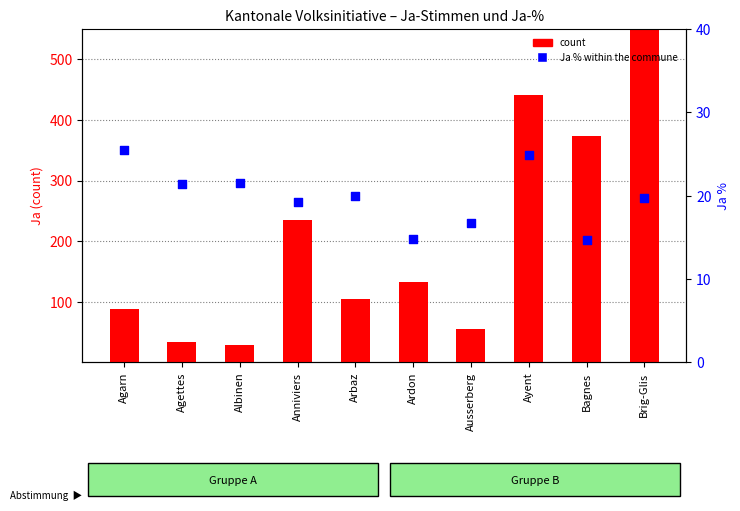

Which series contains the highest Y value?

count